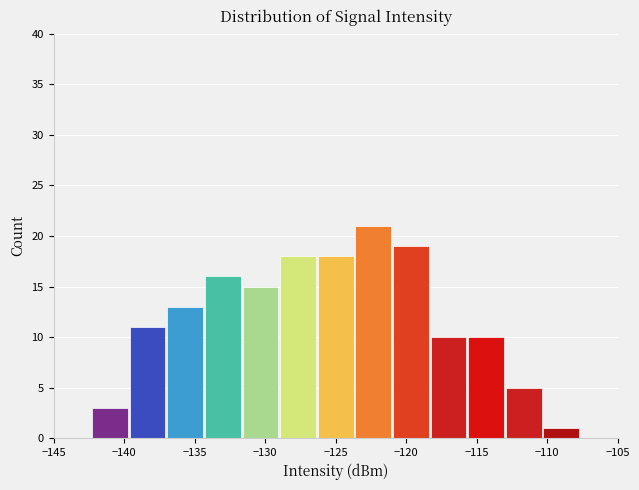

How tall is the bar that spans -123.5 to -121.0 on the x-axis? Neither the bar edges nor the heights are printed on the chart, so give them approximately, as read against the axes.

21